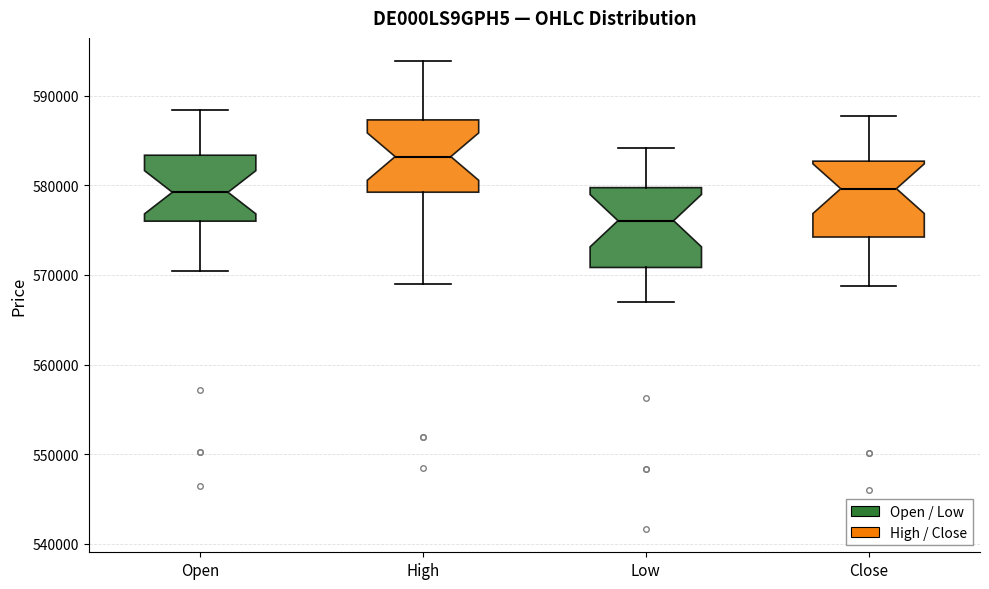

Reading left to right, read every box against the y-axis: the position of its median line, the range the box covers, and the ends of its whiskers. The values are not printed on the chart, so give them approximately, as read against the axis.

Open: median 579000, box 576000 to 583000, whiskers 570000 to 588000
High: median 583000, box 579000 to 587000, whiskers 569000 to 594000
Low: median 576000, box 571000 to 580000, whiskers 567000 to 584000
Close: median 580000, box 574000 to 583000, whiskers 569000 to 588000